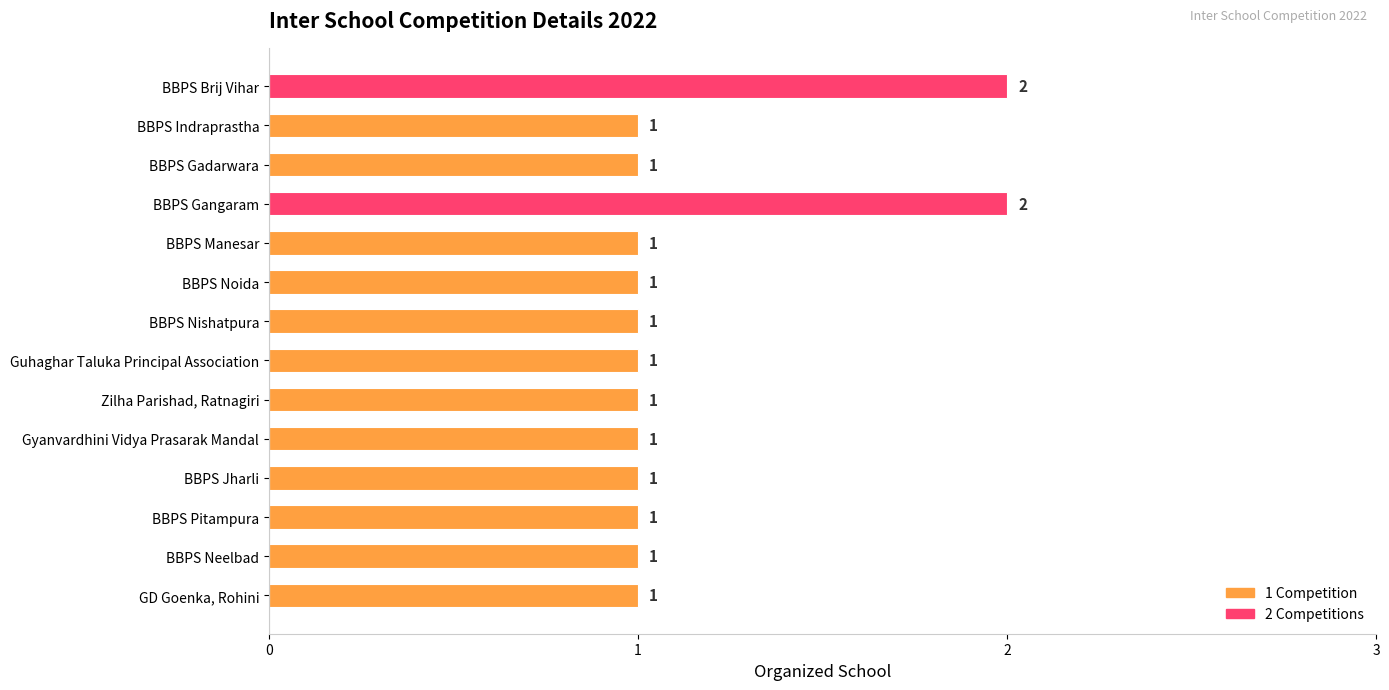

True or false: the data shows 1 at BBPS Neelbad.

True